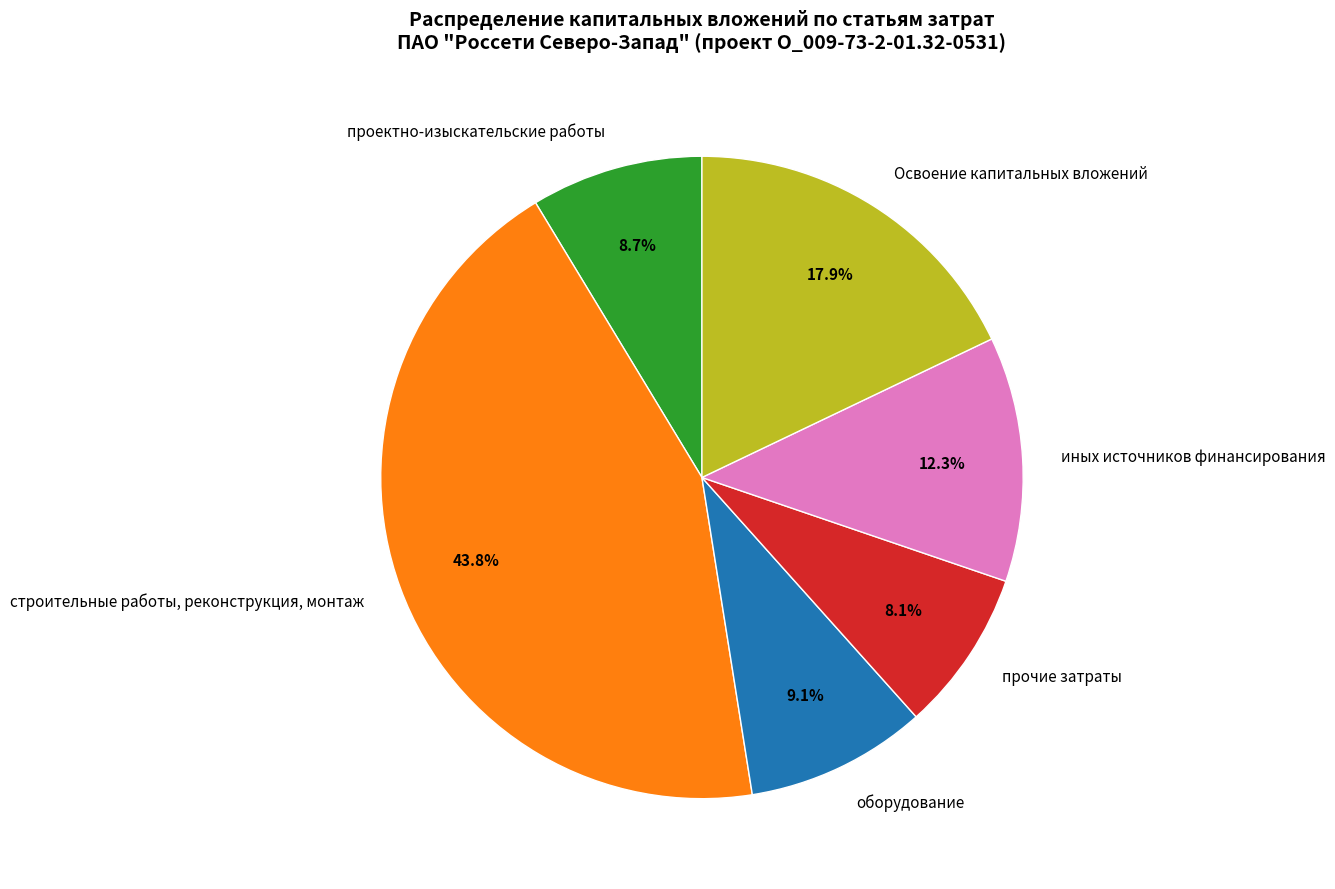

Do прочие затраты and Освоение капитальных вложений together represent more than half of the pie?

No